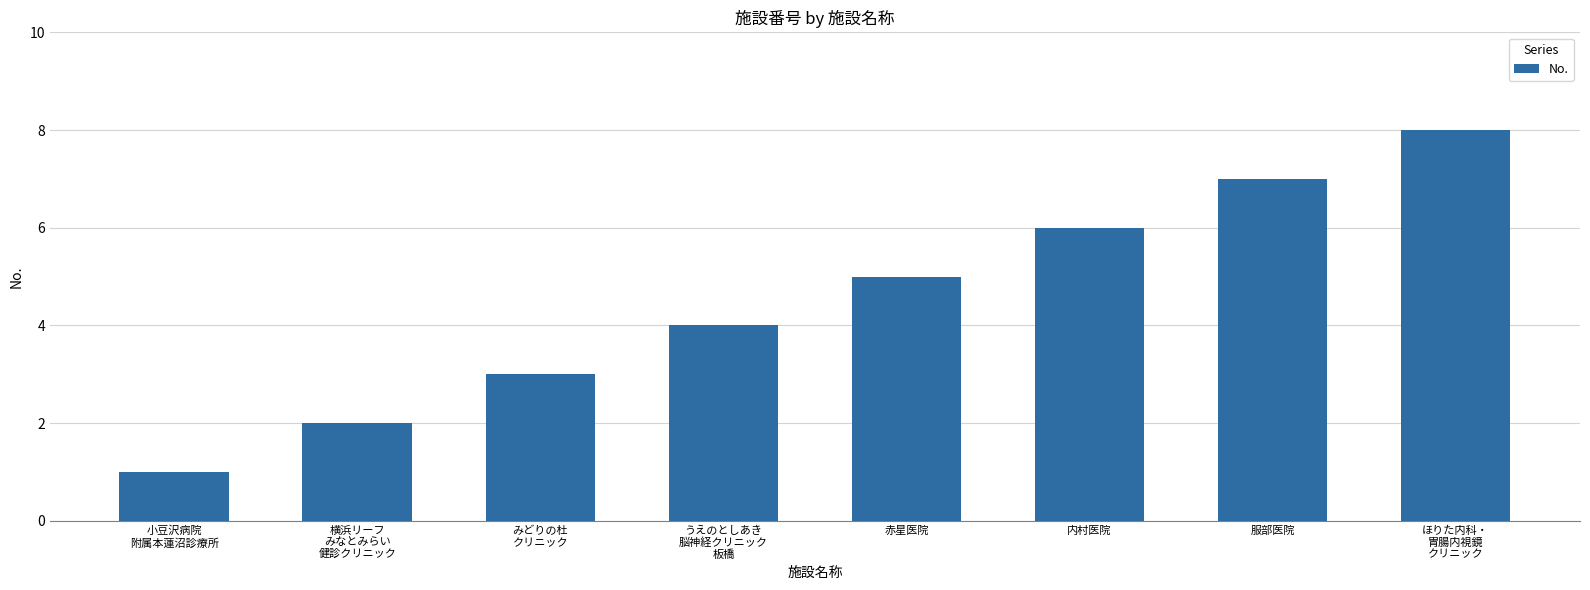

What is the sum of all values?

36